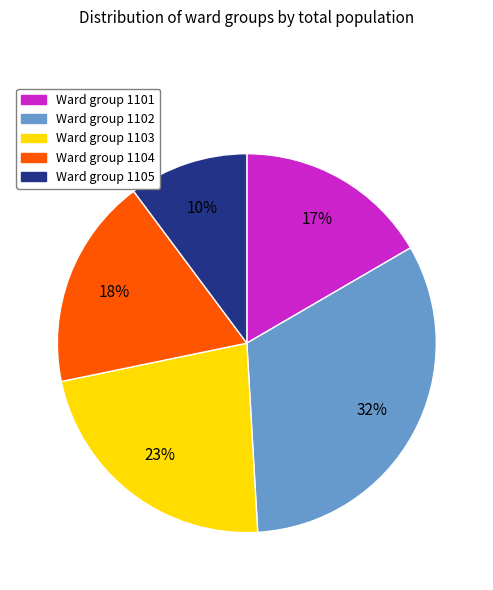

Does any single category account for the majority?

No